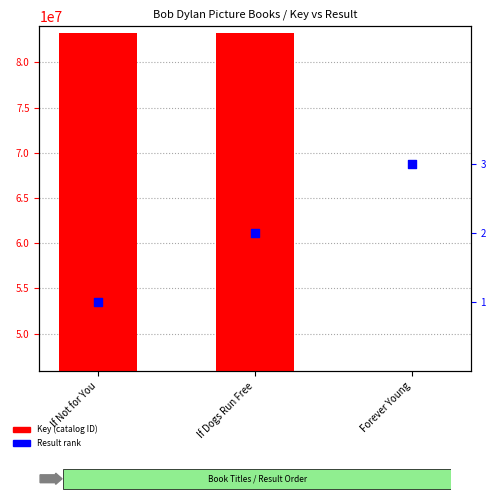

At how many categories does at least one series exceed 21782676?

3